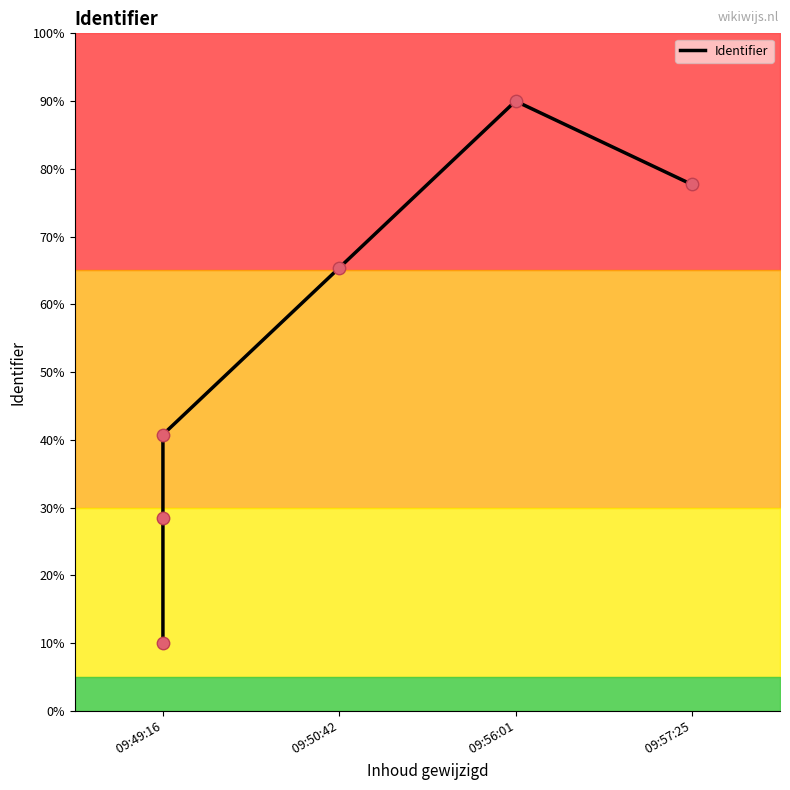

Approximately how many times larger is the value at 09:49:16 compared to 09:49:16?

2.8